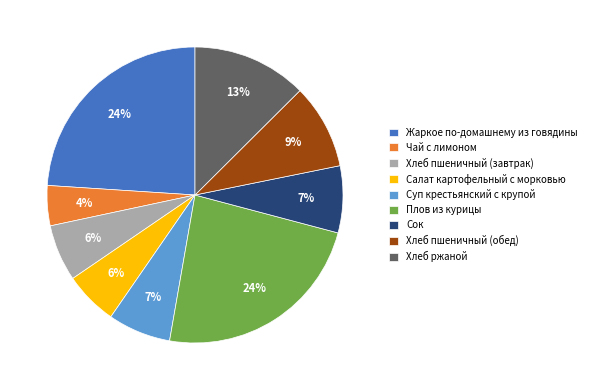

How many segments does this pie chart have?

9